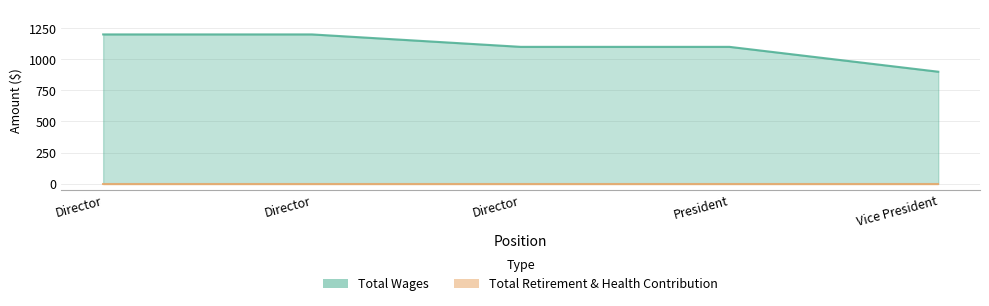

List the labels in order of value, smallest first.

Vice President, Director, President, Director, Director